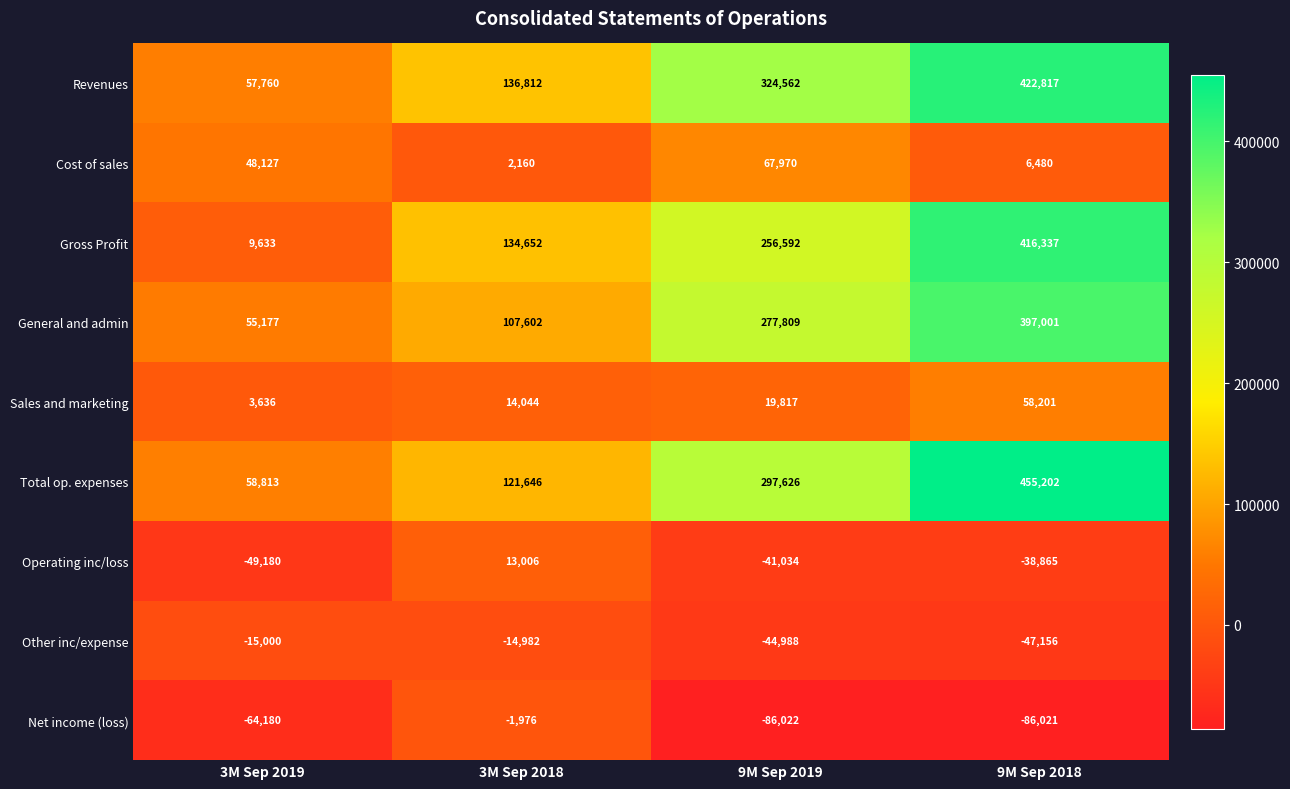

What value does the Total op. expenses series have at 9M Sep 2019, to the nearest 10?

297630